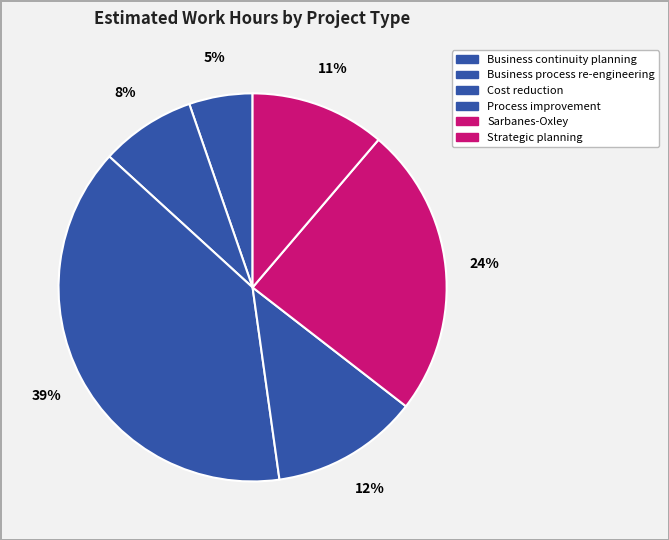

Count the number of slices in the pie.

6